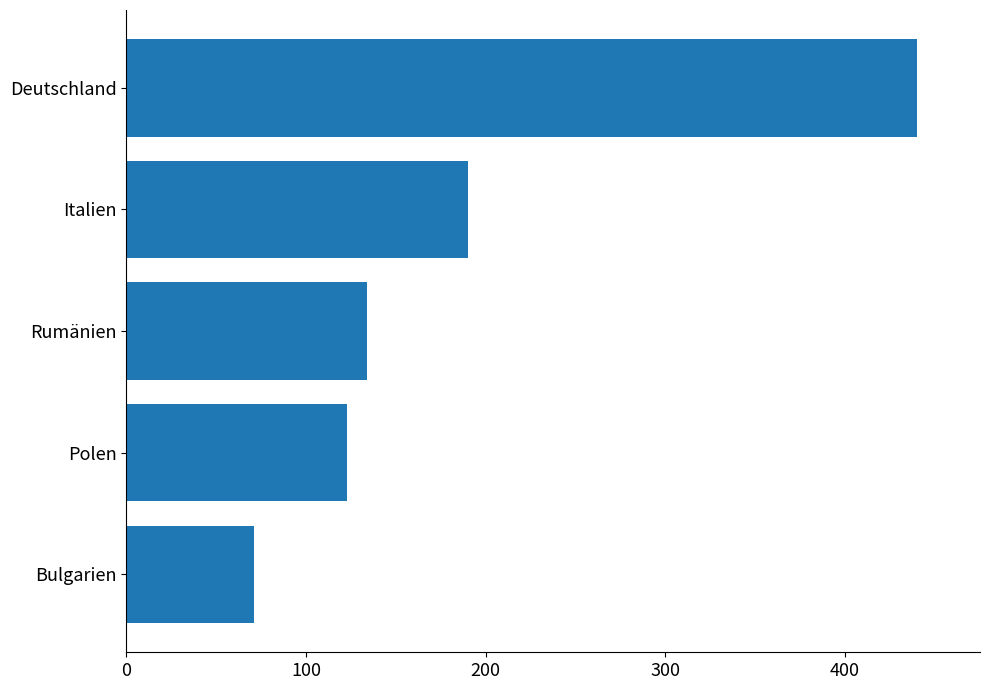

The chart shows a value of 175 at Polen. True or false?

False